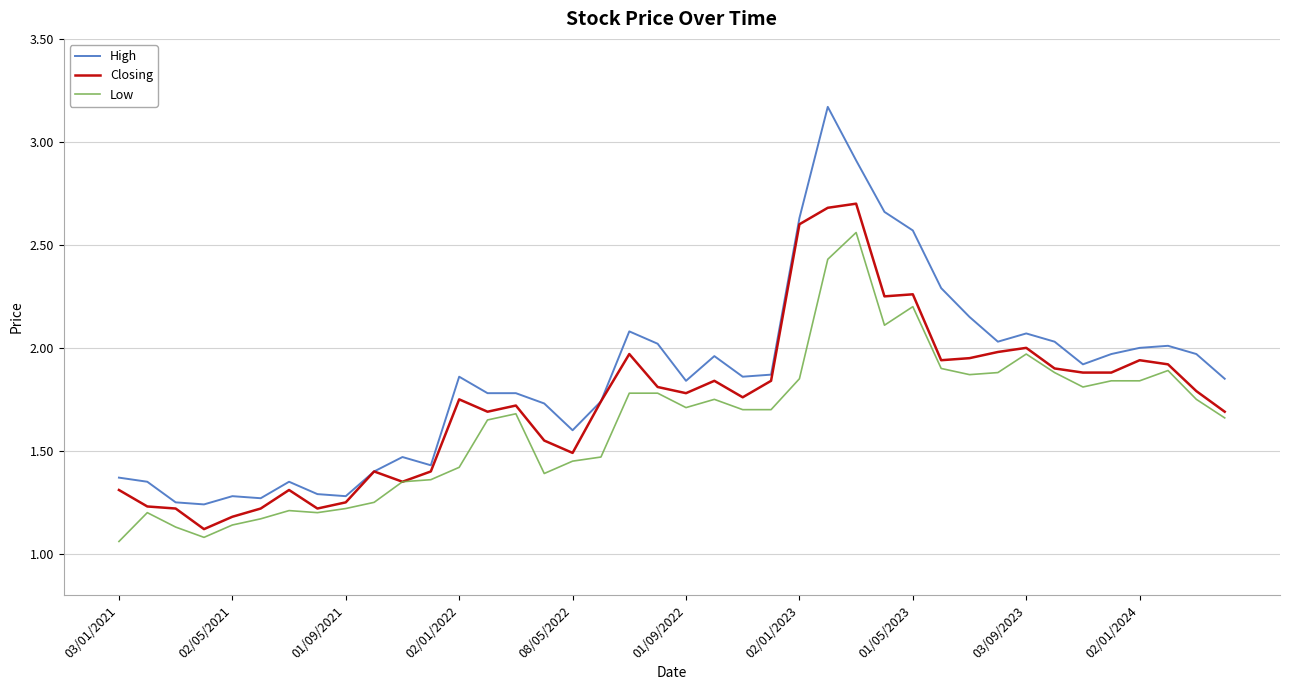

Which series has the widest spread of values?

High